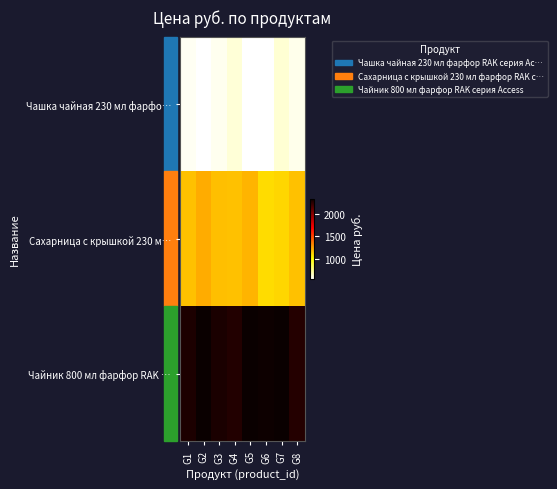

Reading right to left, extract all data points from this chart.

Чашка чайная 230 мл фарфо…: G8=570.4	G7=611.0	G6=532.0	G5=532.0	G4=608.2	G3=564.4	G2=532.0	G1=556.8
Сахарница с крышкой 230 м…: G8=1159.9	G7=1101.8	G6=1092.3	G5=1200.1	G4=1164.7	G3=1164.8	G2=1215.1	G1=1164.5
Чайник 800 мл фарфор RAK …: G8=2280.8	G7=2352.0	G6=2340.7	G5=2352.0	G4=2281.4	G3=2306.6	G2=2352.0	G1=2301.4